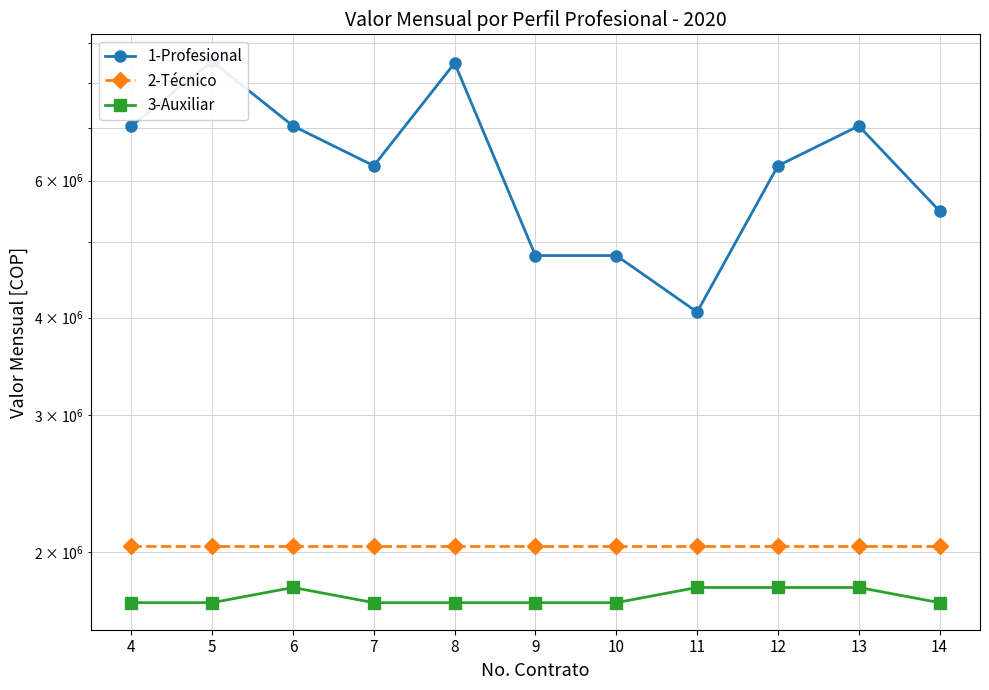

Which series has the largest total across all categories?

1-Profesional